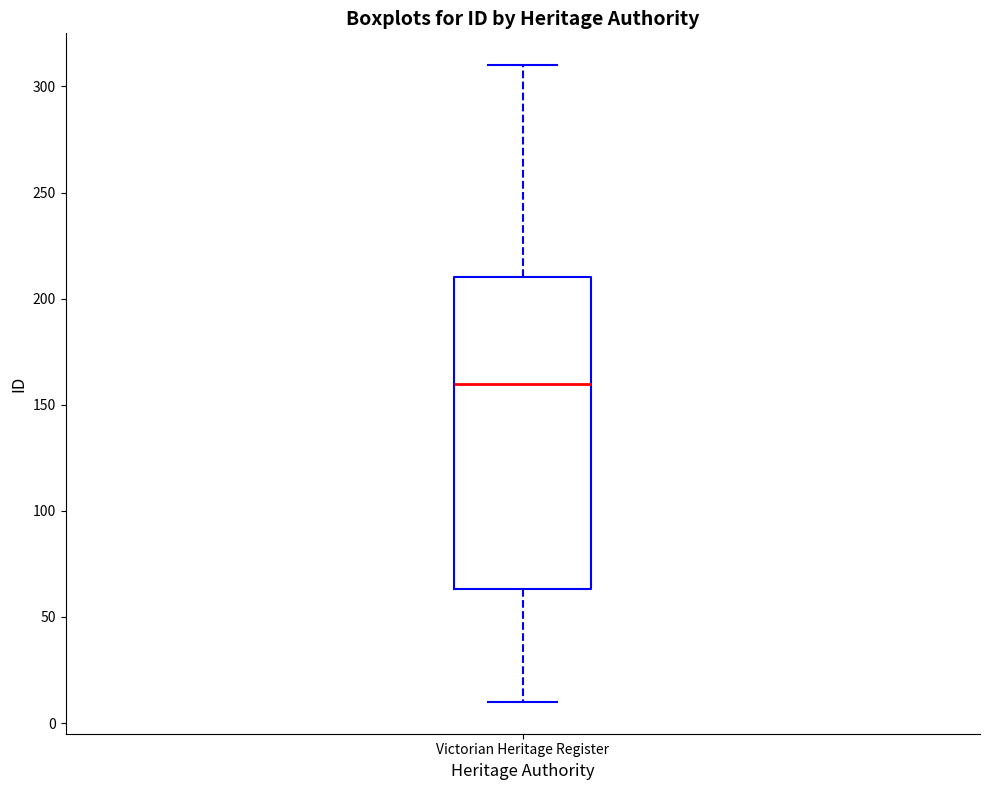

Read this box plot against the y-axis: the position of the median line, the range covered by the box, and the ends of both whiskers. The values are not printed on the chart, so give them approximately, as read against the axis.

median 160, box 65 to 210, whiskers 10 to 310